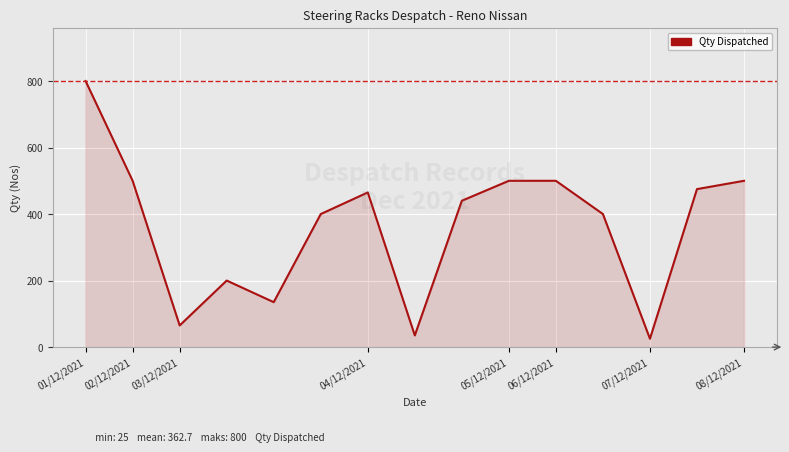

What is the difference between the maximum and minimum values?

775